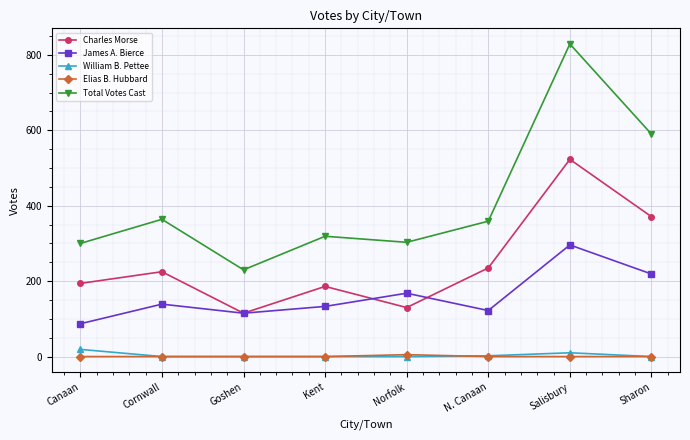

Which label corresponds to the largest value in the chart?

Salisbury